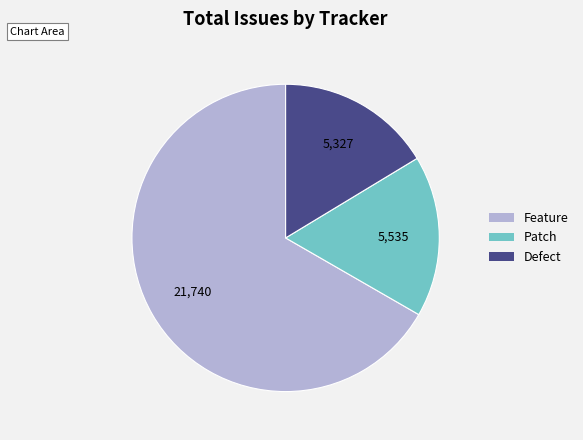

Which category has the smallest portion of the pie?

Defect